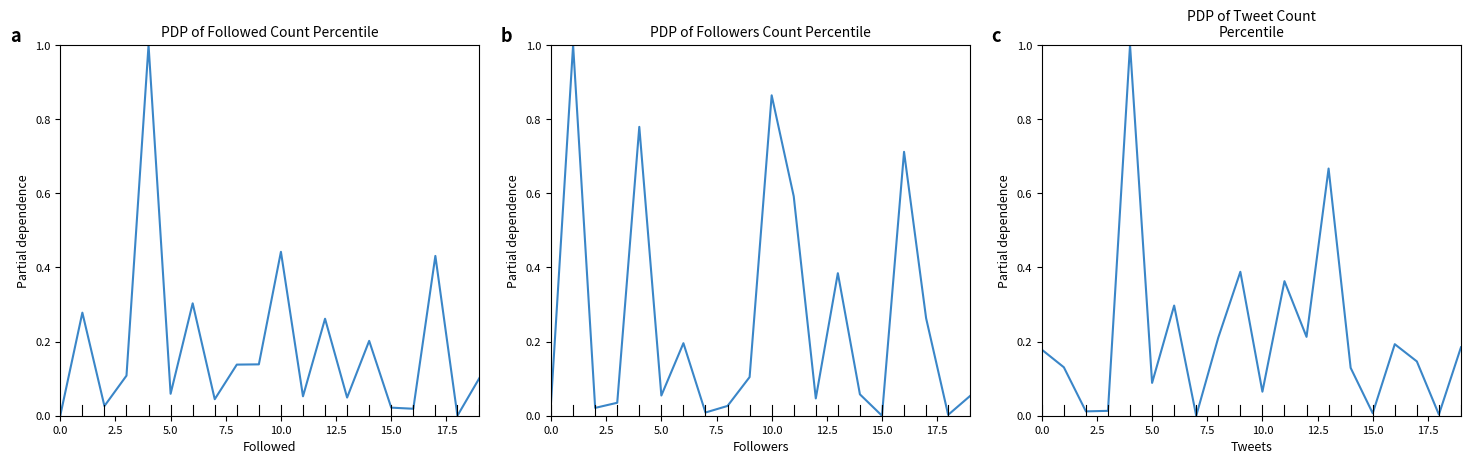

How many intersections are there between Followers and Followed?

9